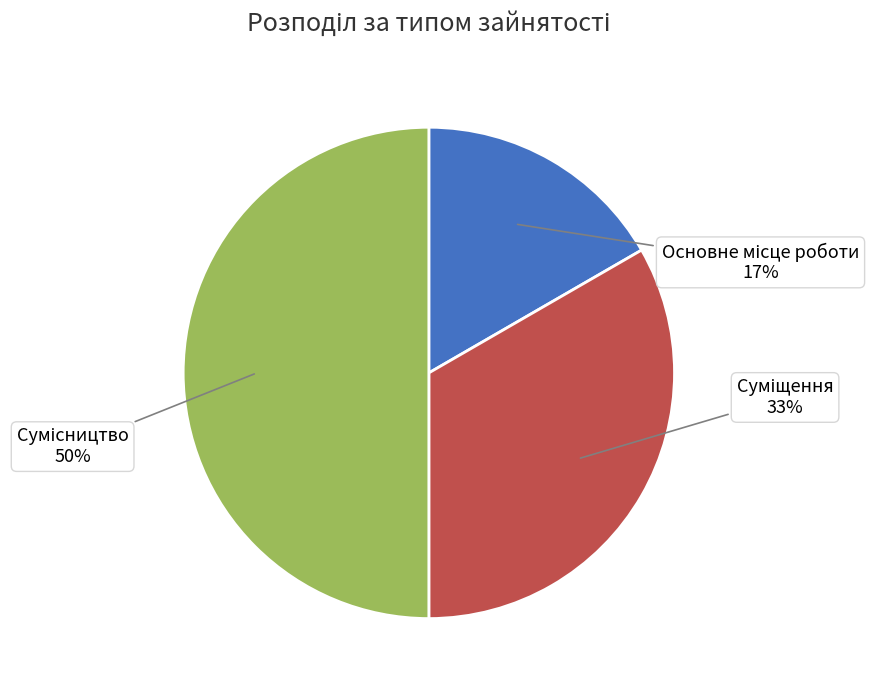

To the nearest percent, what is the difference between the largest and smallest slice percentages?

33%